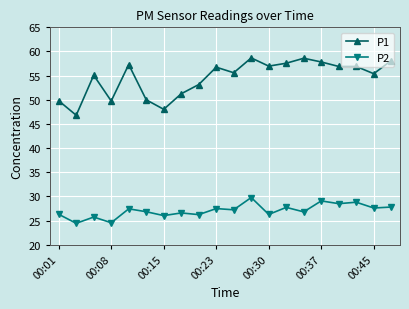

True or false: P1 and P2 intersect in this chart.

False